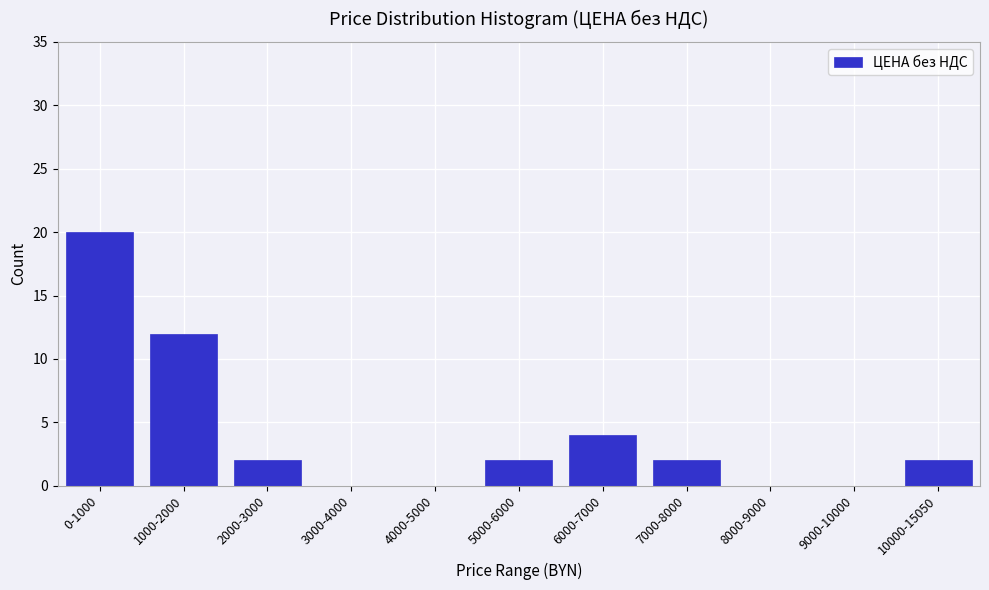

Reading left to right, extract all data points from this chart.

0-1000=20	1000-2000=12	2000-3000=2	3000-4000=0	4000-5000=0	5000-6000=2	6000-7000=4	7000-8000=2	8000-9000=0	9000-10000=0	10000-15050=2